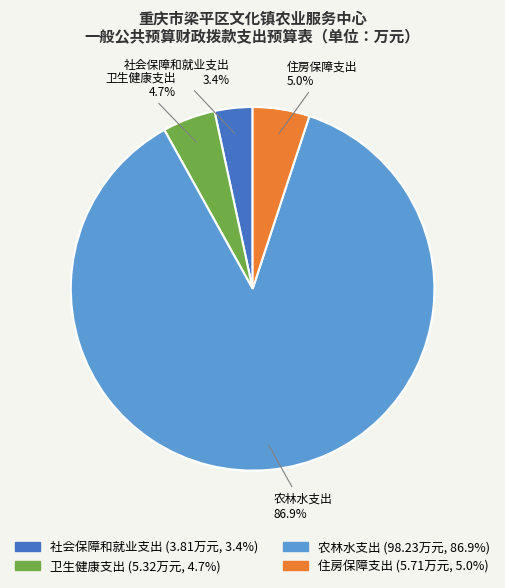

To the nearest percent, what is the difference between the largest and smallest slice percentages?

84%